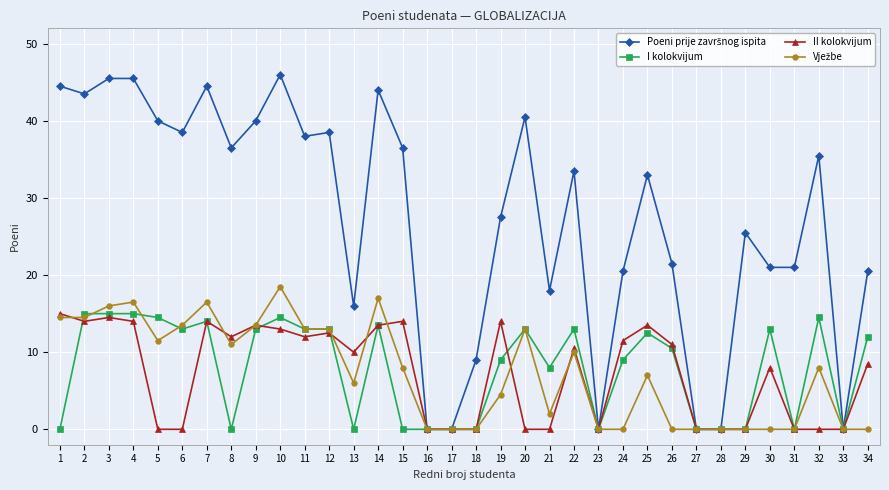

What is the total value across all series at 19?

55.0